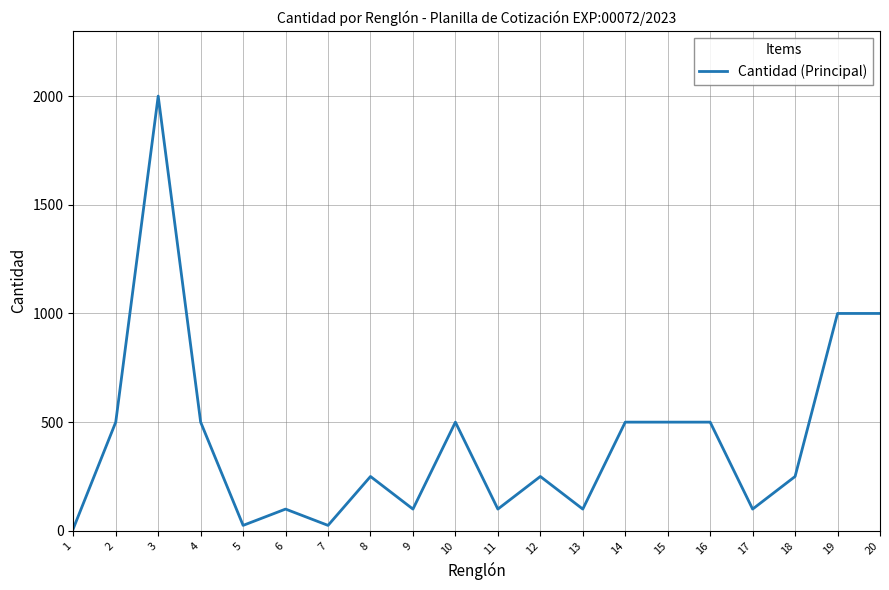

What is the difference between the maximum and minimum values?

1990